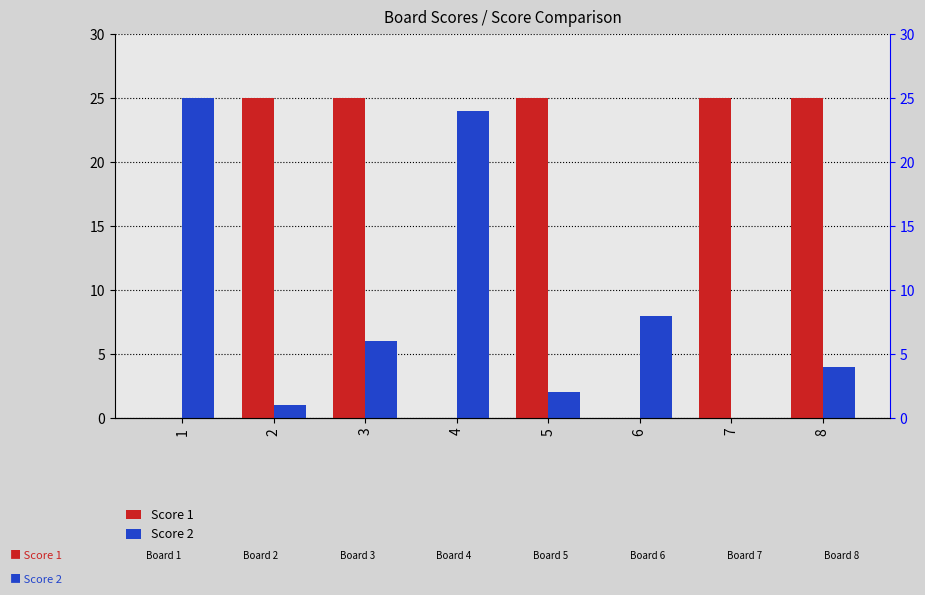

What are all the series names shown in the legend?

Score 1, Score 2